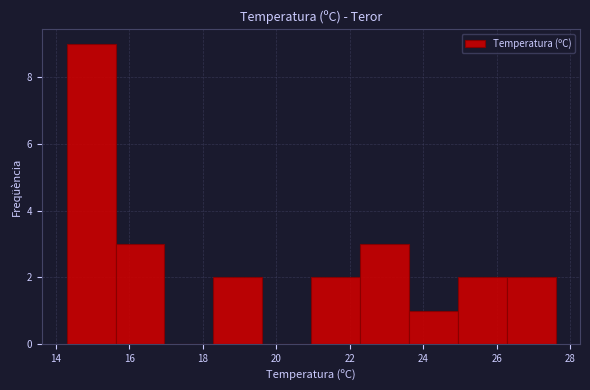

How tall is the bar that spans 22.2 to 23.6 on the x-axis? Neither the bar edges nor the heights are printed on the chart, so give them approximately, as read against the axes.

3